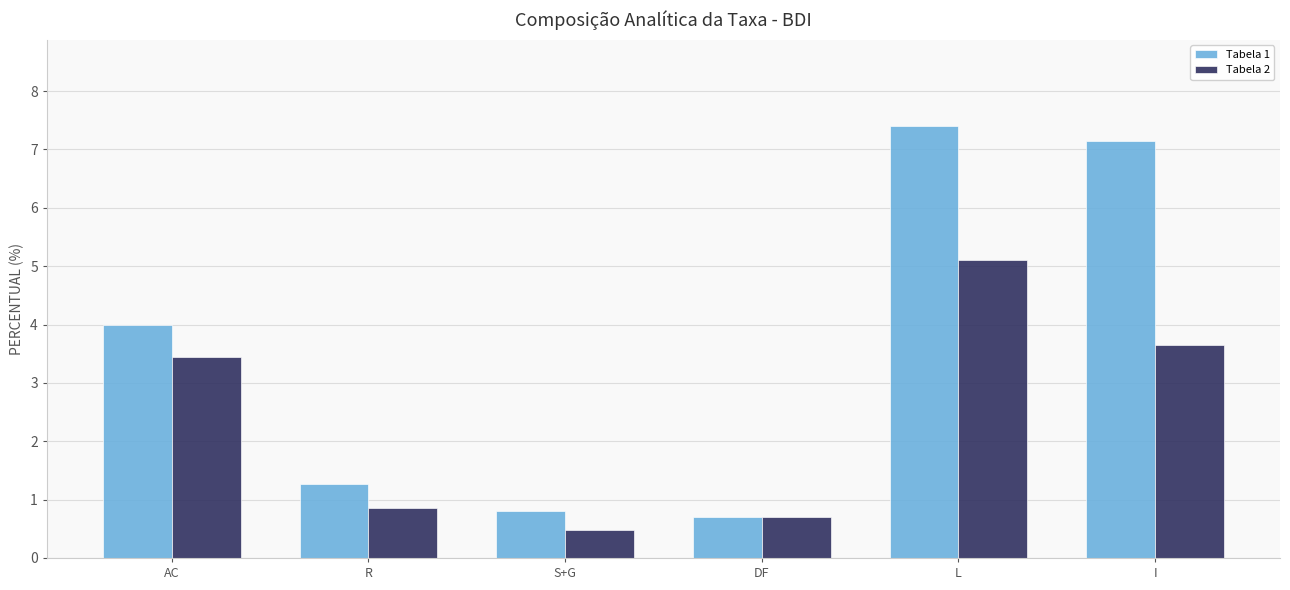

The value of Tabela 1 at AC is 4.0. True or false?

True